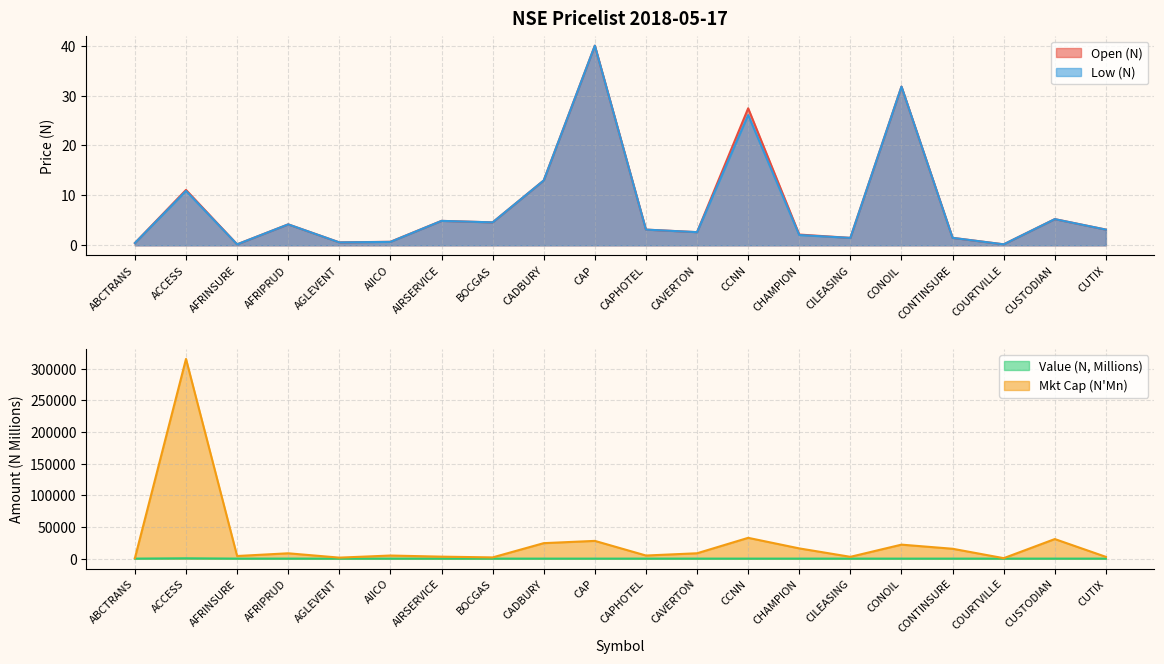

What is the difference between the second highest and minimum values in the Mkt Cap (N Mn) series?

32088.9